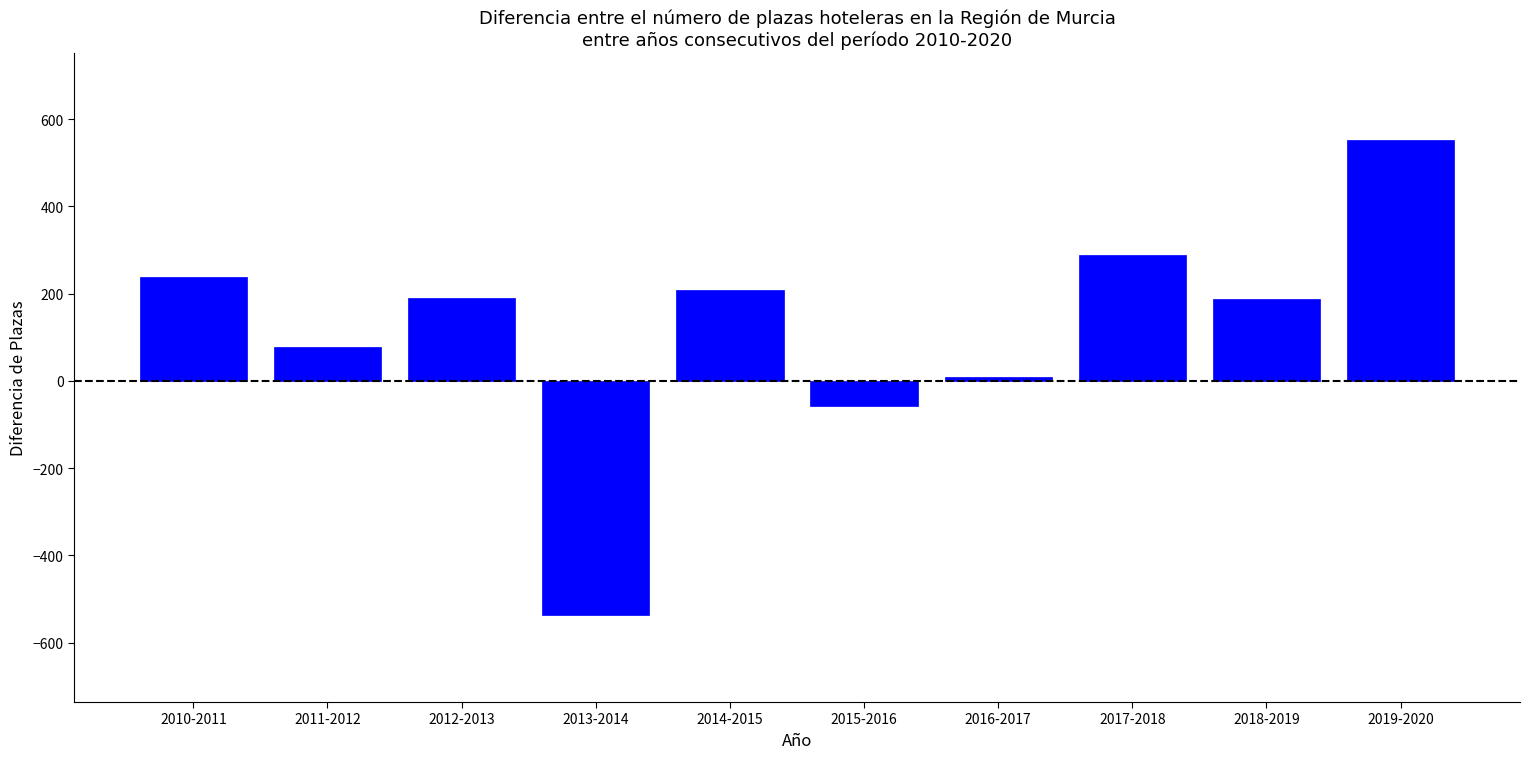

Which has a higher value, 2012-2013 or 2011-2012?

2012-2013